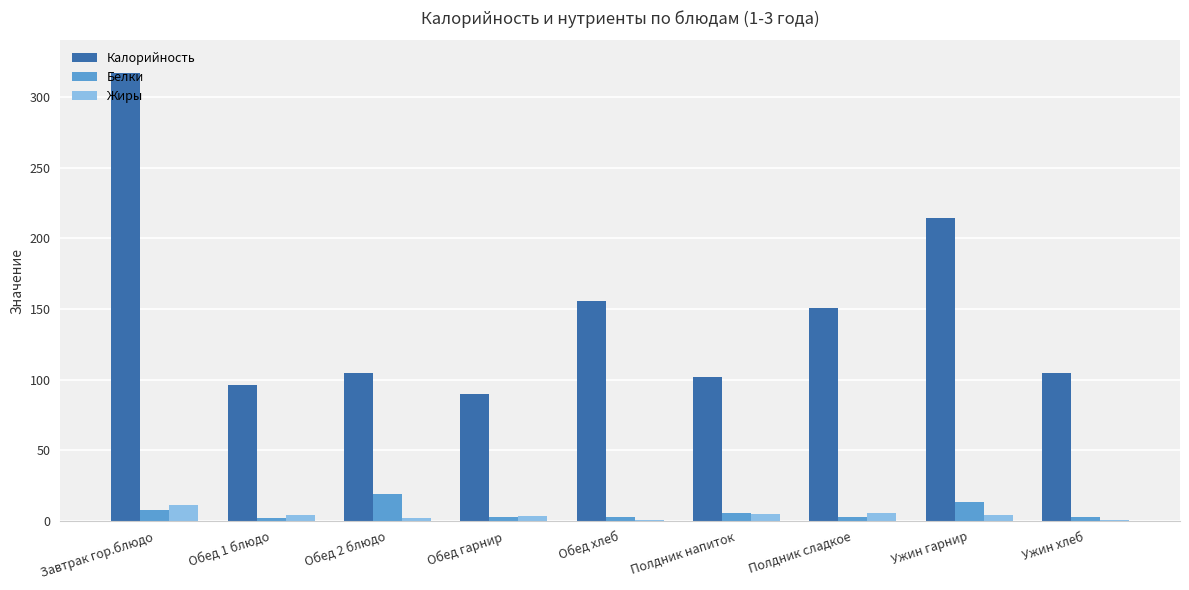

The Калорийность series shows 22.4 at Полдник напиток. True or false?

False